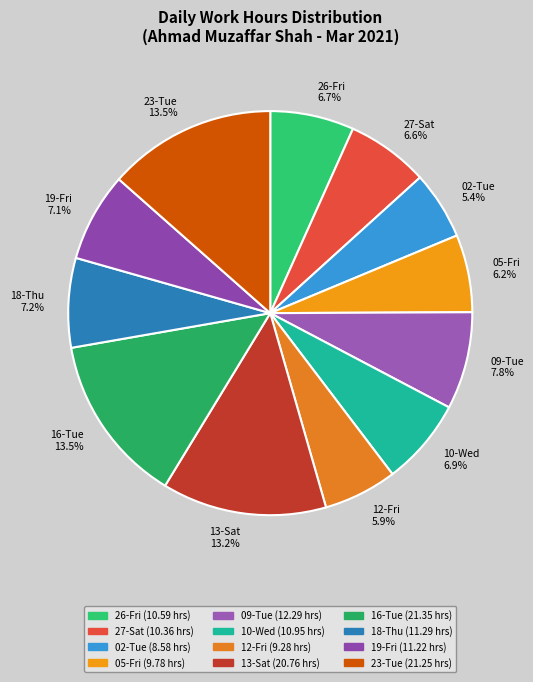

Between 27-Sat and 16-Tue, which is larger?

16-Tue